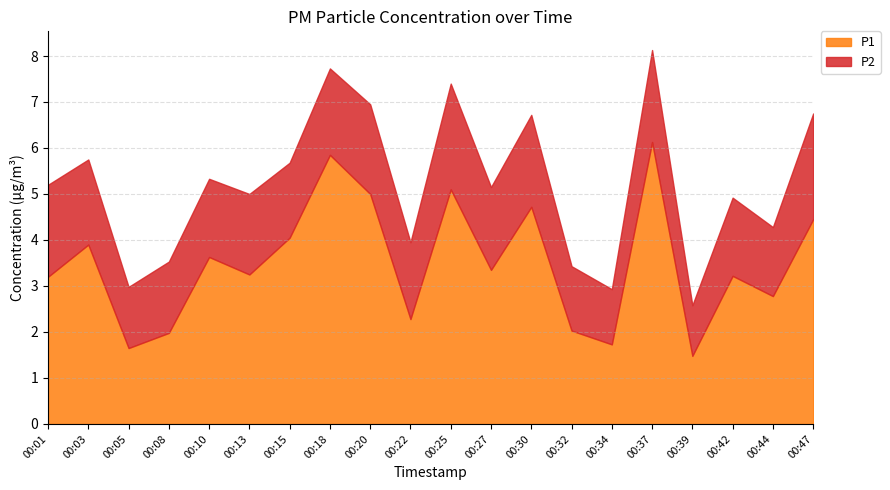

What is the sum of the P2 values at 00:22 and 00:37?

3.7